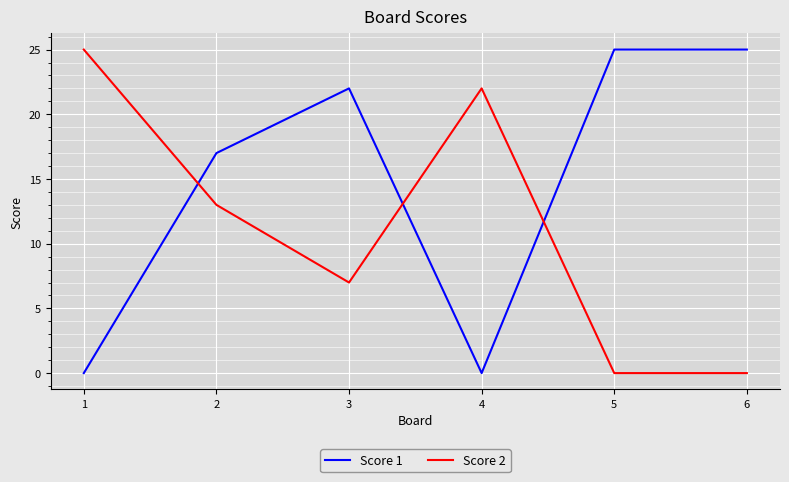

At which category does Score 1 reach its first local valley?

4